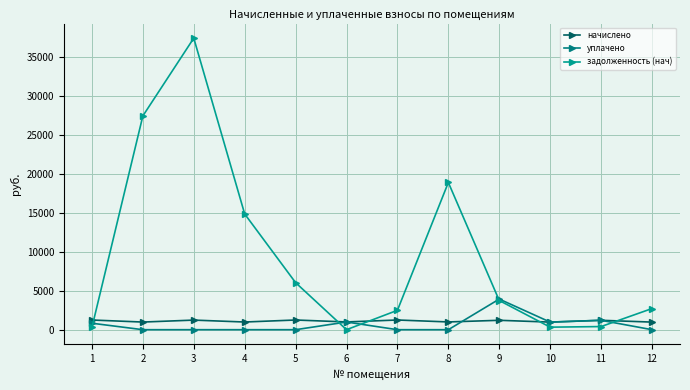

After their last crossing, which series has the higher values: уплачено or задолженность (нач)?

задолженность (нач)